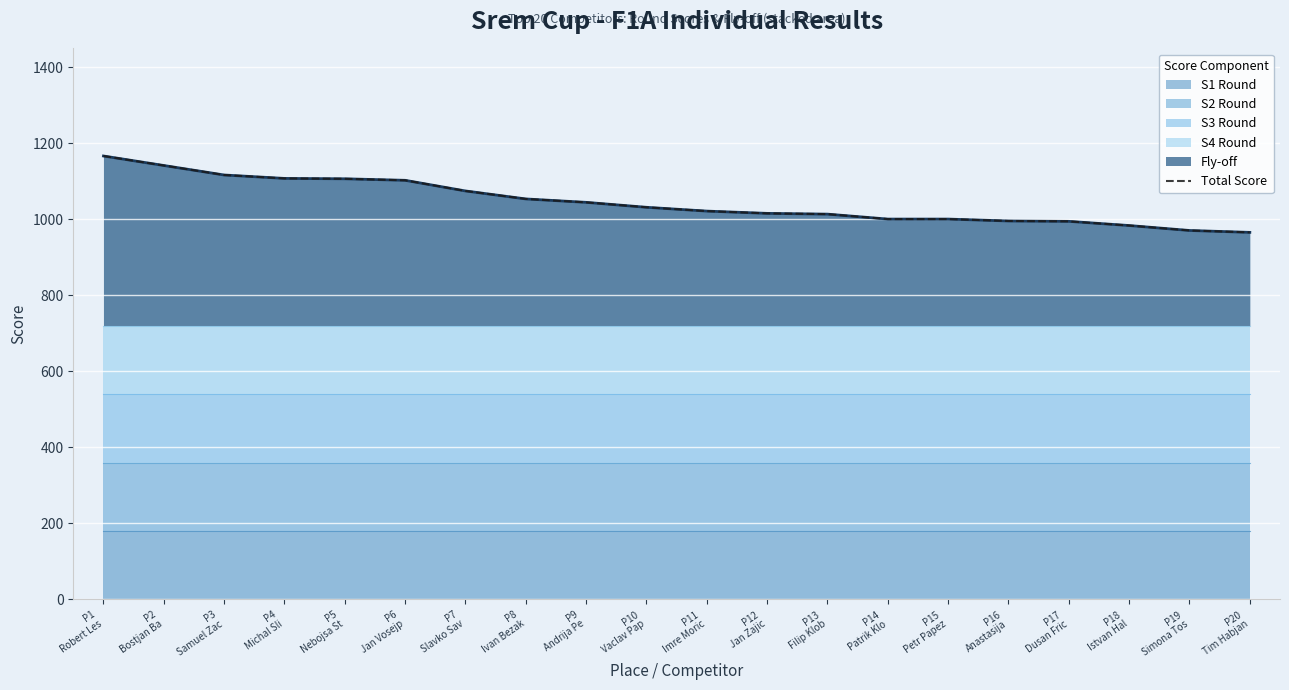

Is it true that the value at P20
Tim Habjan is 1682?

False